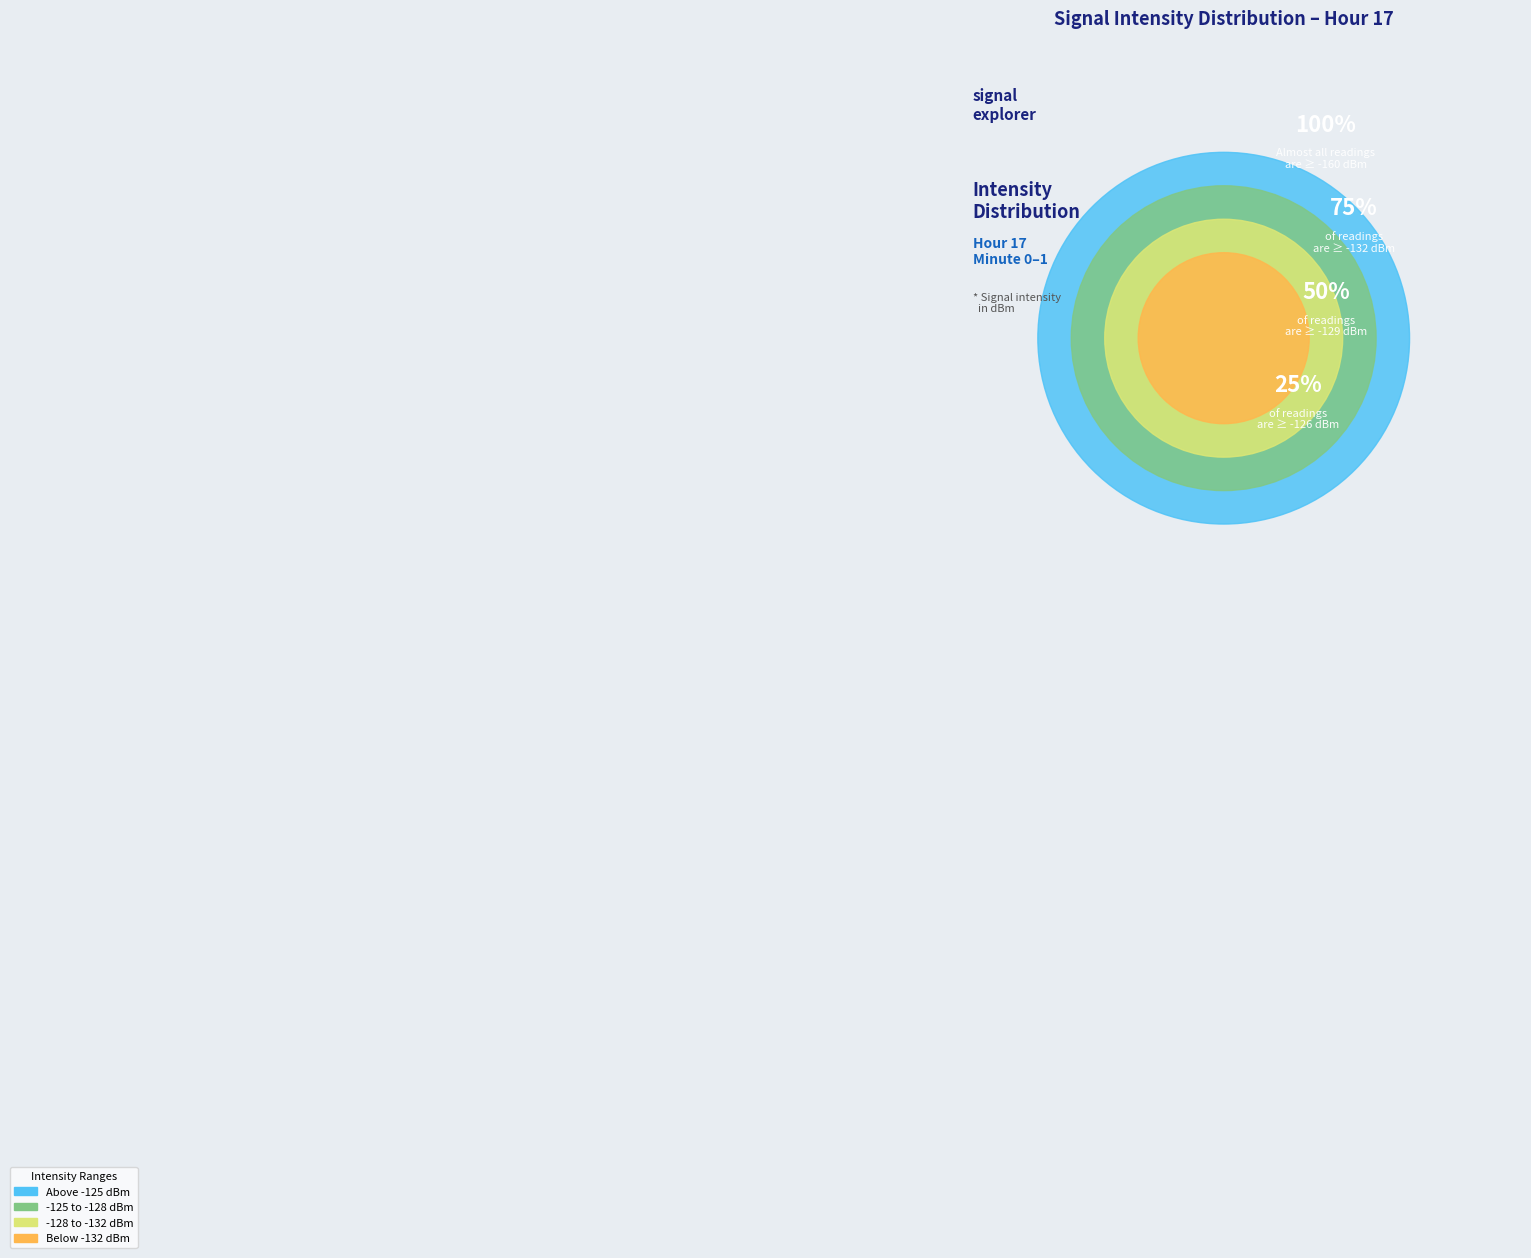

Does any single category account for the majority?

No